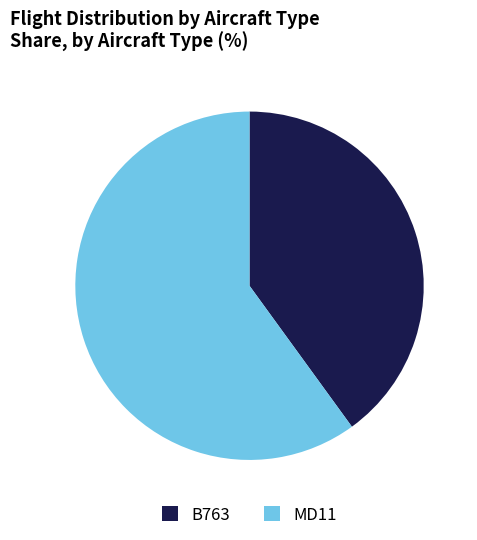

Rank the categories by value from lowest to highest.

B763, MD11